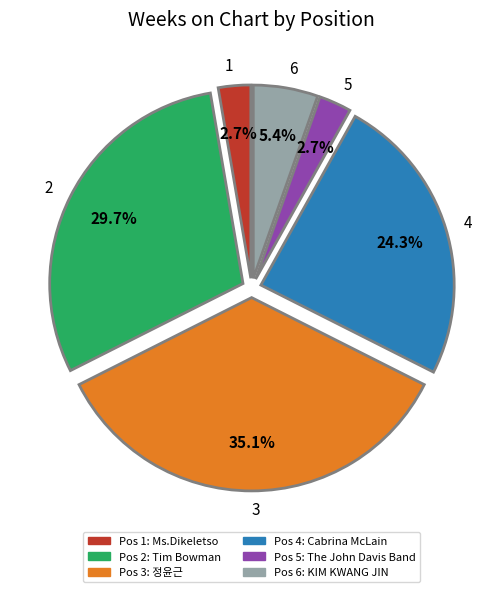

Is it true that 3 is 35% of the pie?

True